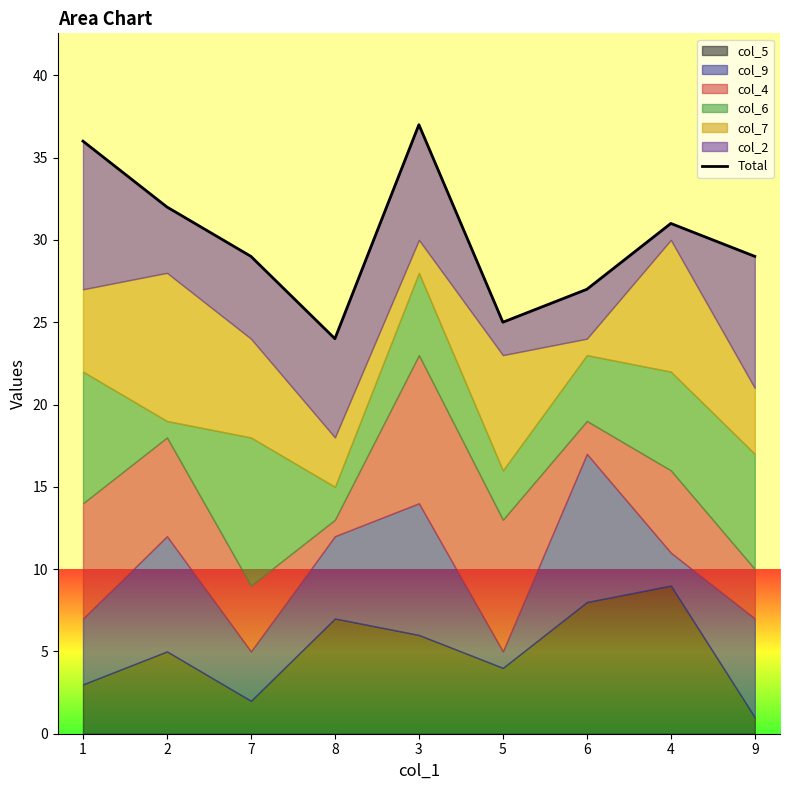

Reading right to left, extract all data points from this chart.

9=29	4=31	6=27	5=25	3=37	8=24	7=29	2=32	1=36